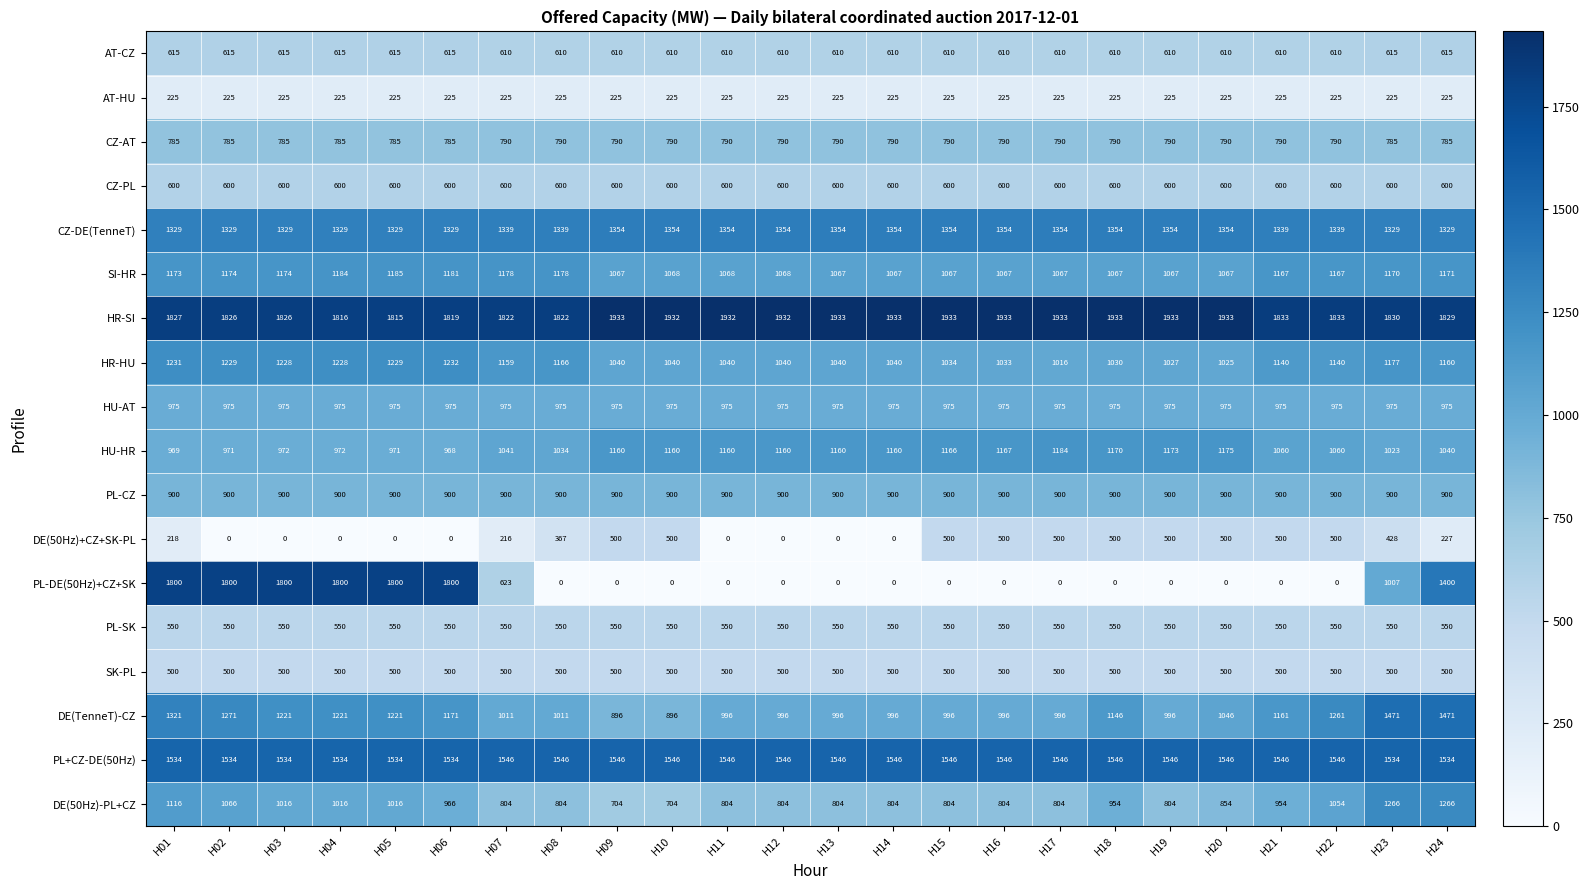

At H23, list the series in order from largest to smallest.

HR-SI, PL+CZ-DE(50Hz), DE(TenneT)-CZ, CZ-DE(TenneT), DE(50Hz)-PL+CZ, HR-HU, SI-HR, HU-HR, PL-DE(50Hz)+CZ+SK, HU-AT, PL-CZ, CZ-AT, AT-CZ, CZ-PL, PL-SK, SK-PL, DE(50Hz)+CZ+SK-PL, AT-HU